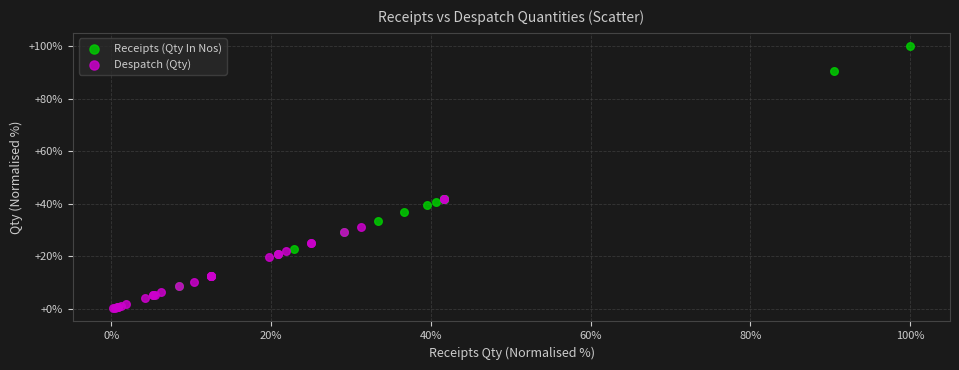

Which series has the widest spread of Y values?

Receipts (Qty In Nos)